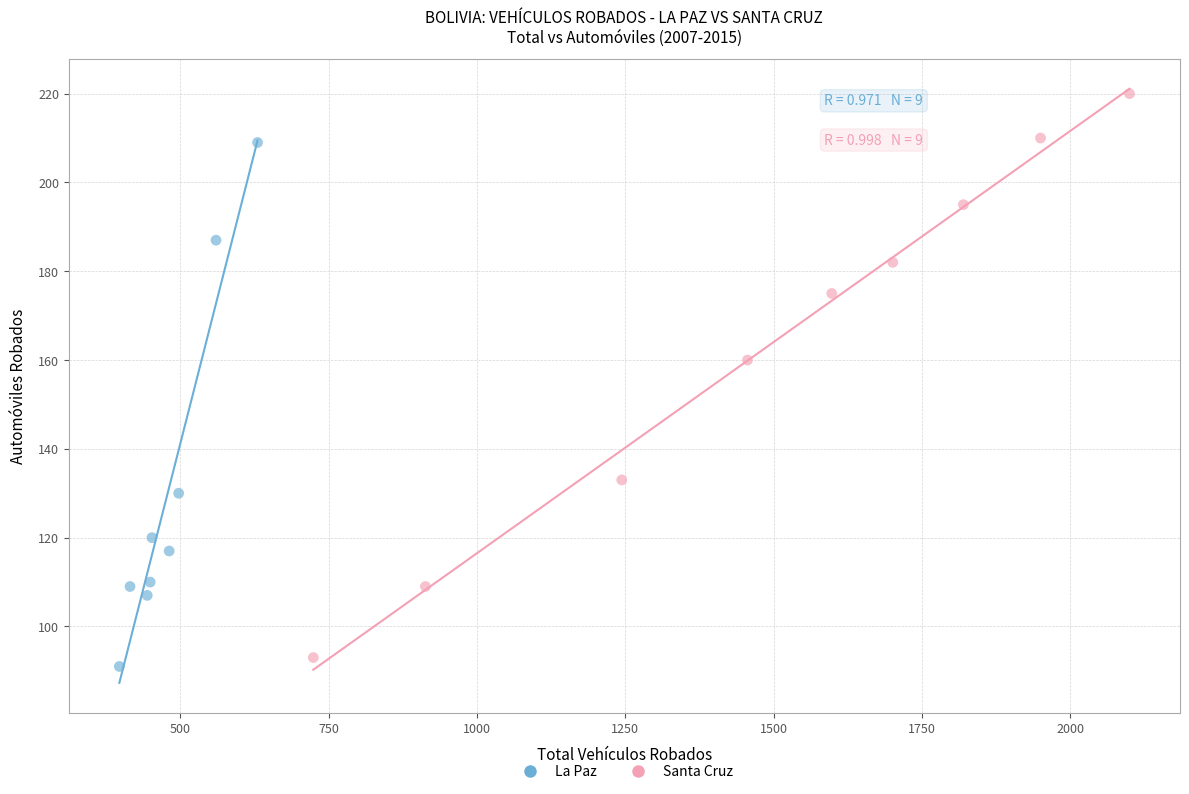

Which series contains the highest Y value?

Santa Cruz